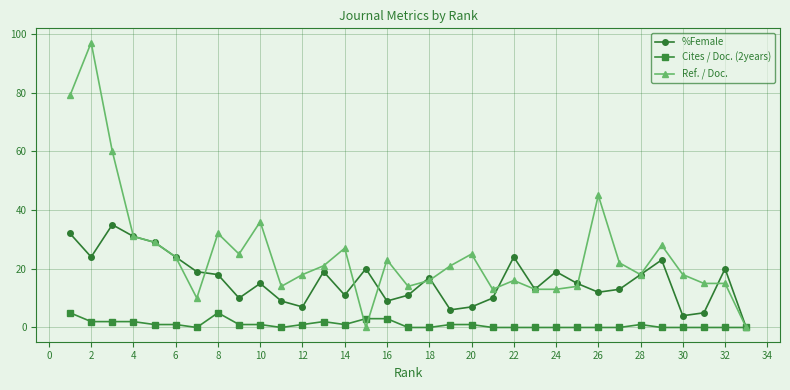

Reading left to right, transcribe all the data shown in this chart.

%Female: 32	24	35	31	29	24	19	18	10	15	9	7	19	11	20	9	11	17	6	7	10	24	13	19	15	12	13	18	23	4	5	20	0
Cites / Doc. (2years): 5	2	2	2	1	1	0	5	1	1	0	1	2	1	3	3	0	0	1	1	0	0	0	0	0	0	0	1	0	0	0	0	0
Ref. / Doc.: 79	97	60	31	29	24	10	32	25	36	14	18	21	27	0	23	14	16	21	25	13	16	13	13	14	45	22	18	28	18	15	15	0